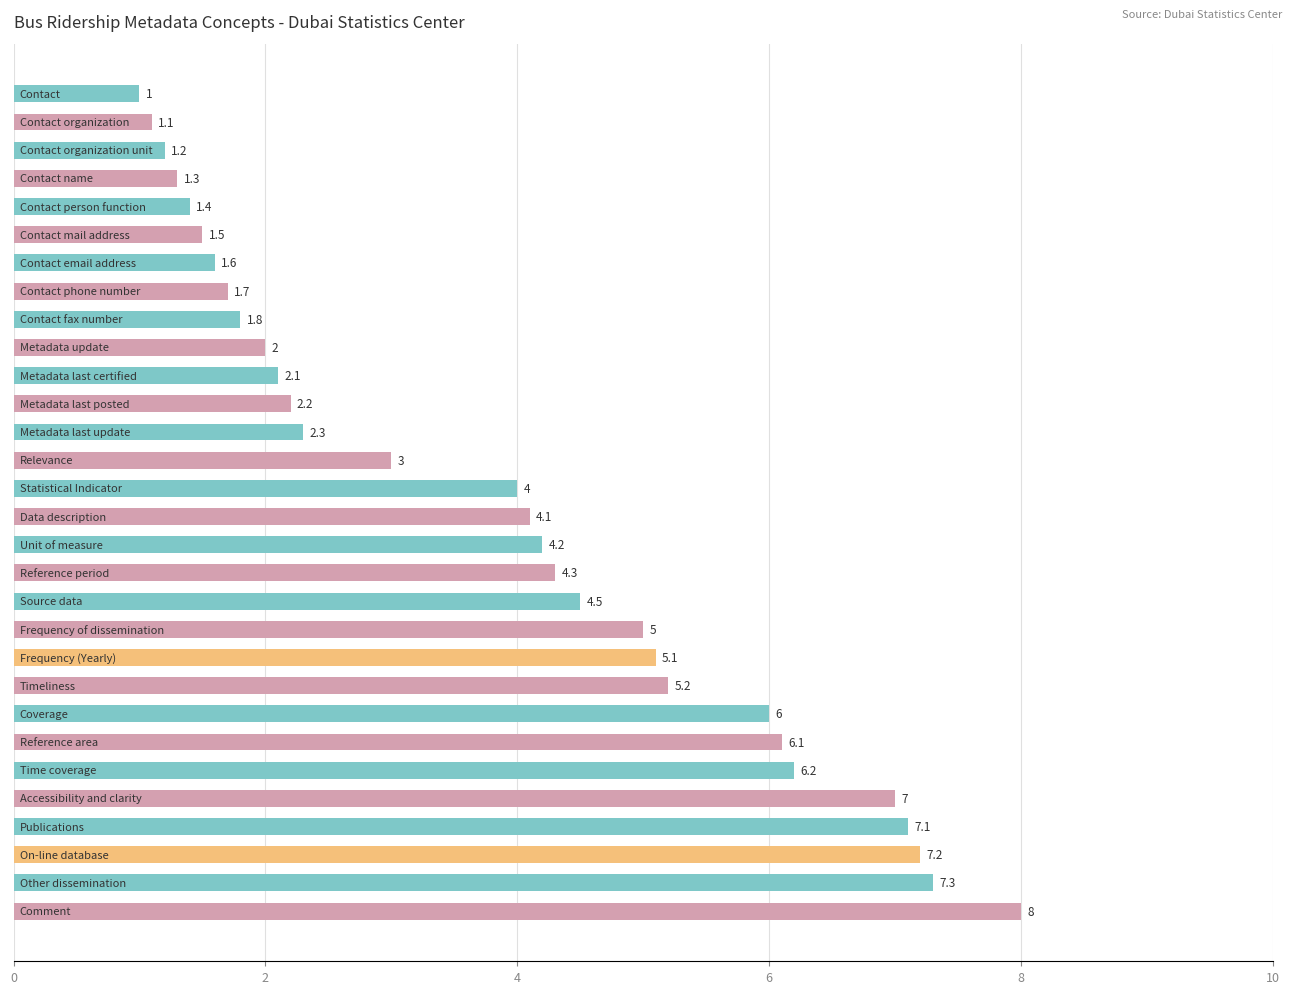

What is the minimum value shown in the chart?

1.0